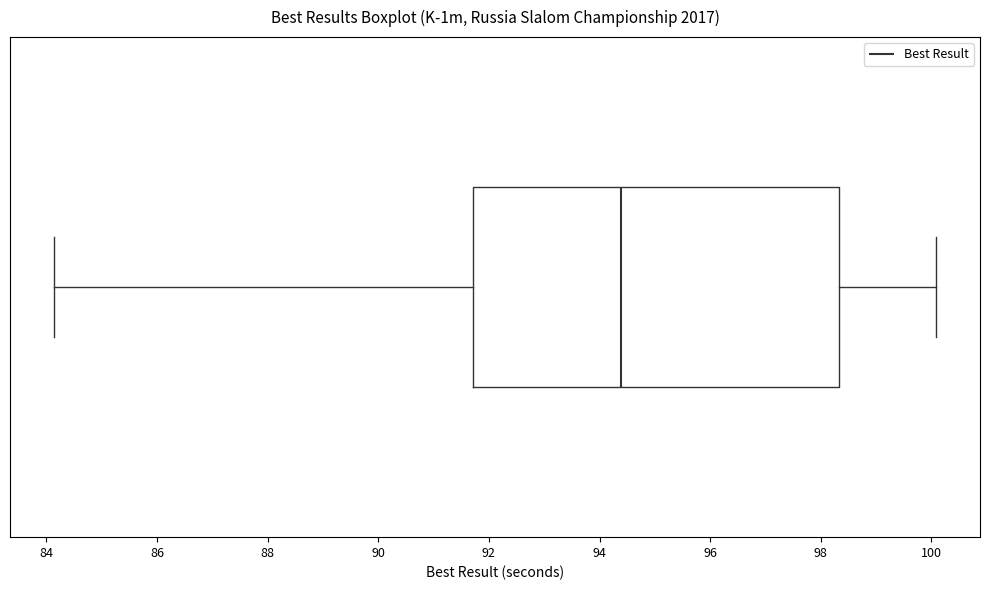

Read this box plot against the x-axis: the position of the median line, the range covered by the box, and the ends of both whiskers. The values are not printed on the chart, so give them approximately, as read against the axis.

median 94.4, box 91.8 to 98.4, whiskers 84.2 to 100.0